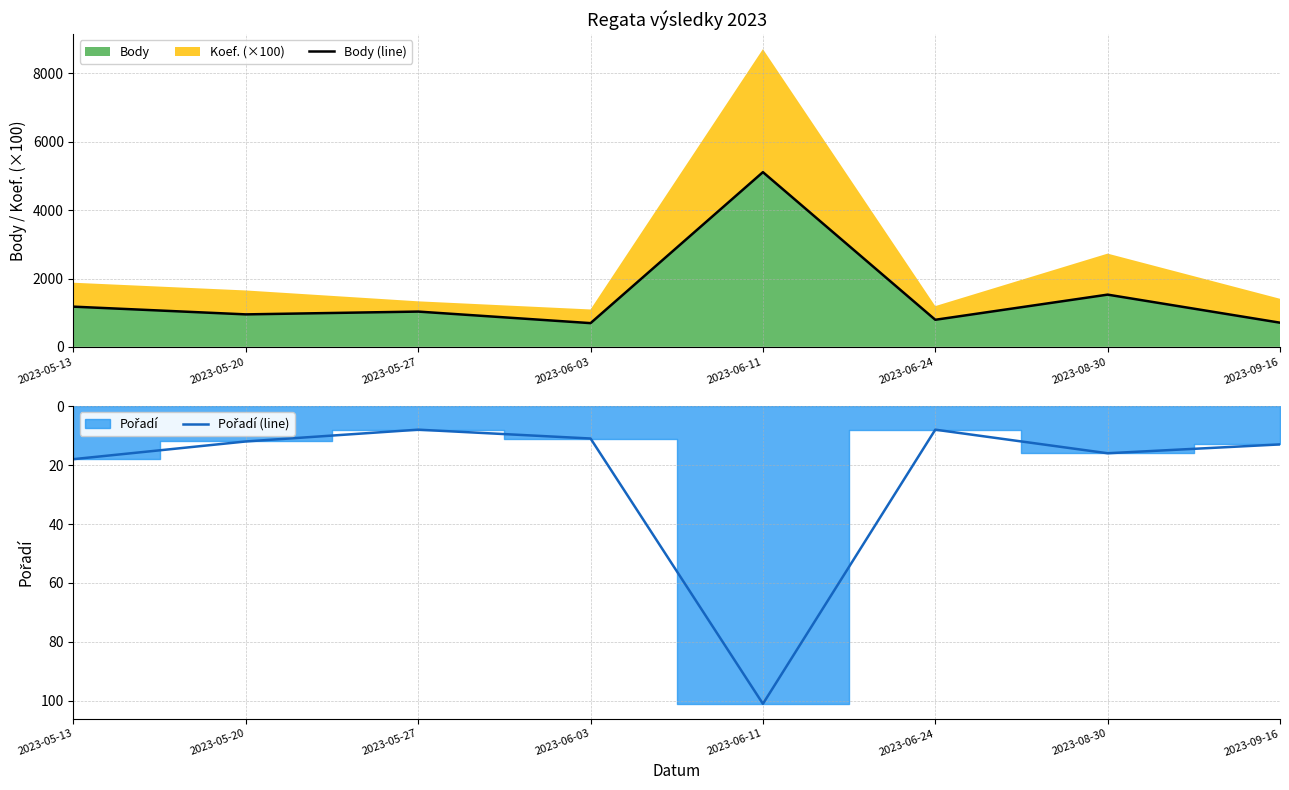

True or false: Pořadí (line) and Body (line) cross at least once.

False